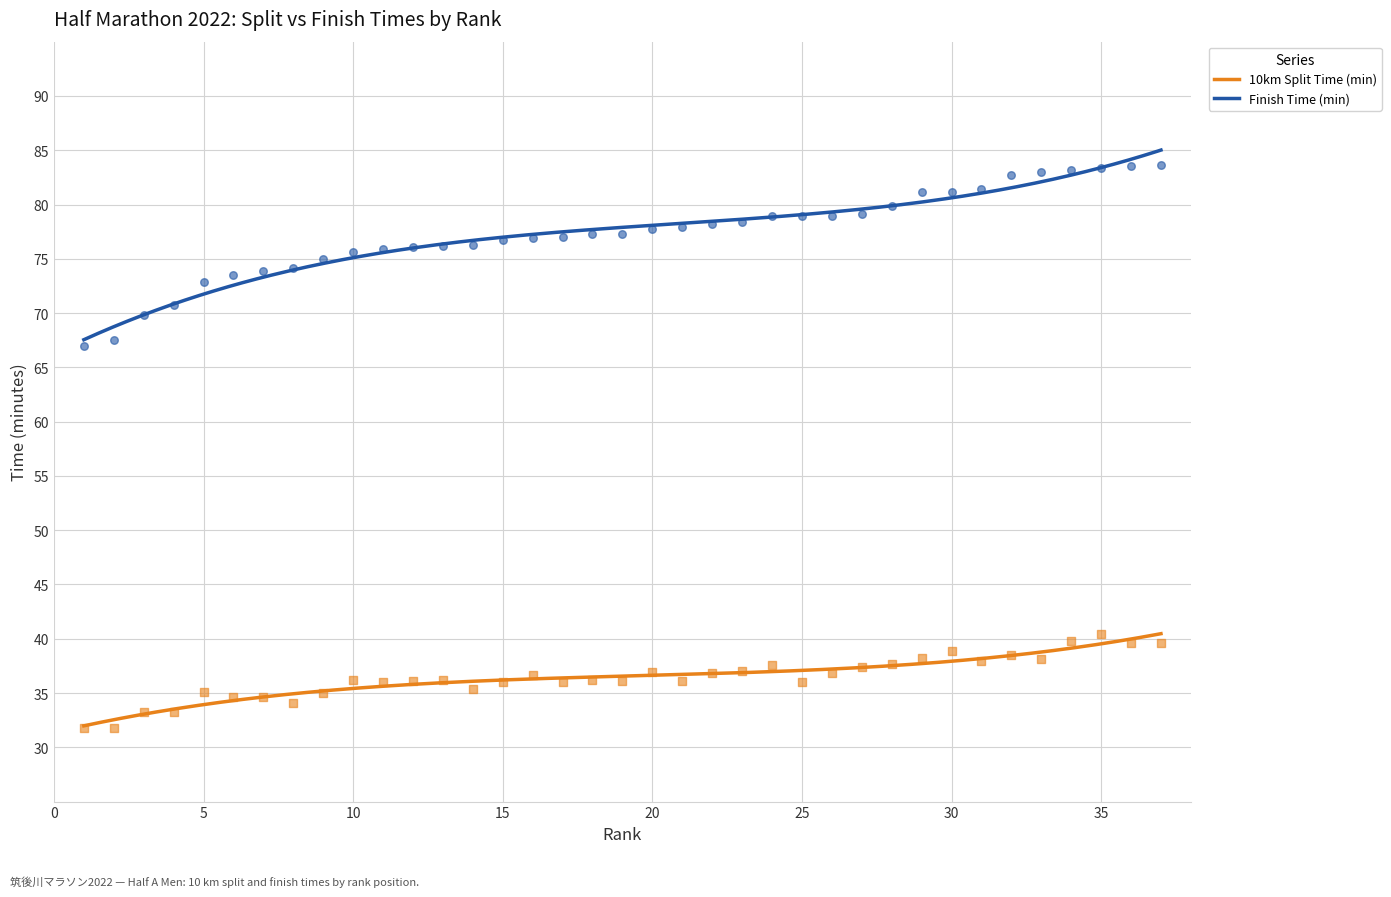

Which series has the largest total across all categories?

Finish Time (min)